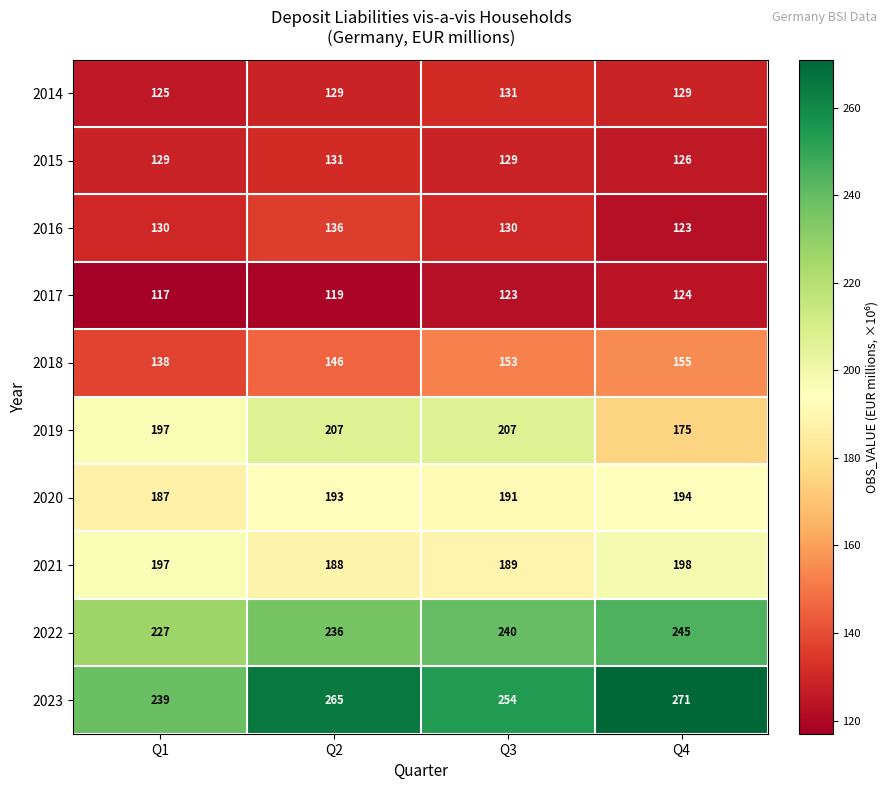

What value does the 2021 series have at Q2, to the nearest 5?

190